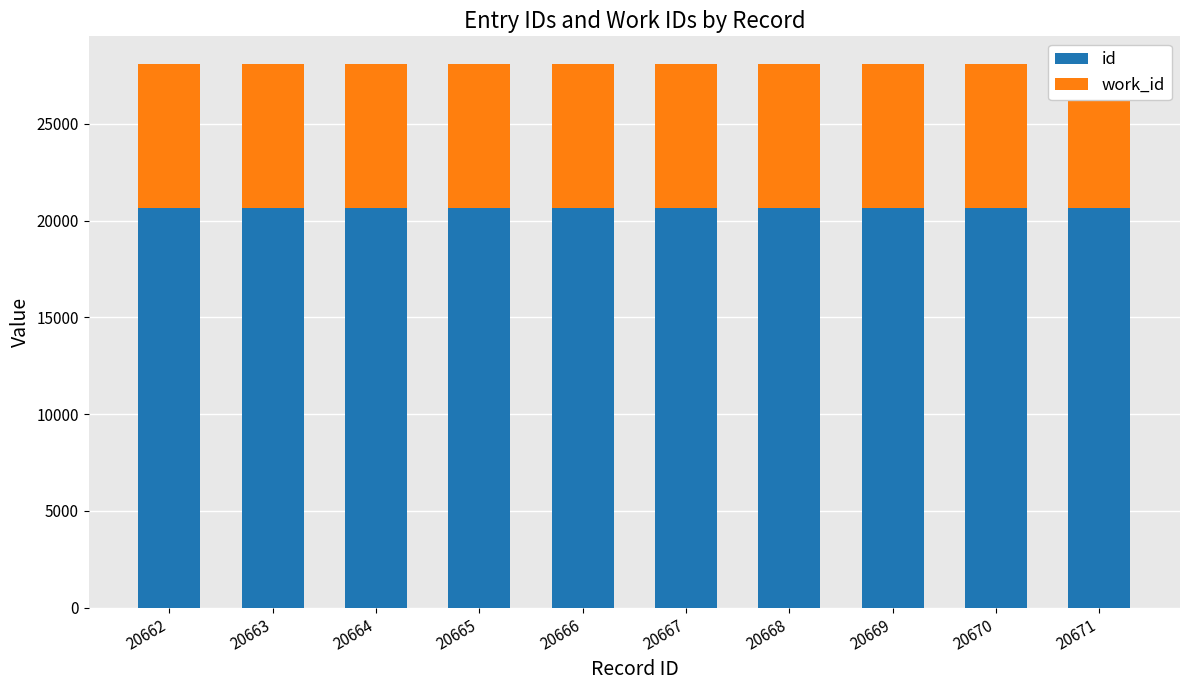

At which category is the sum across all series the highest?

20671